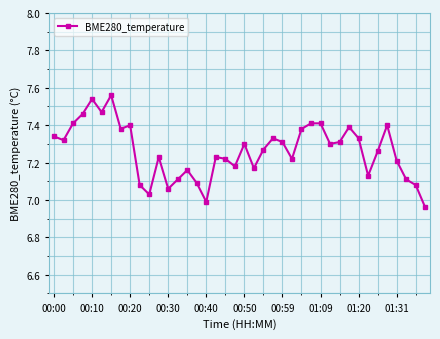

True or false: there are more than 0 points higher than both neighbors.

True